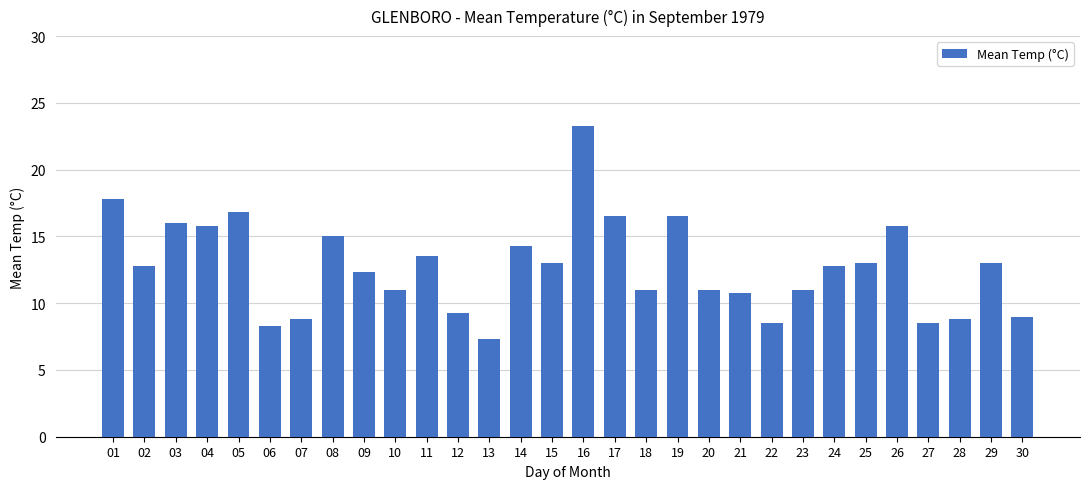

The value at 29 is 13.0. True or false?

True